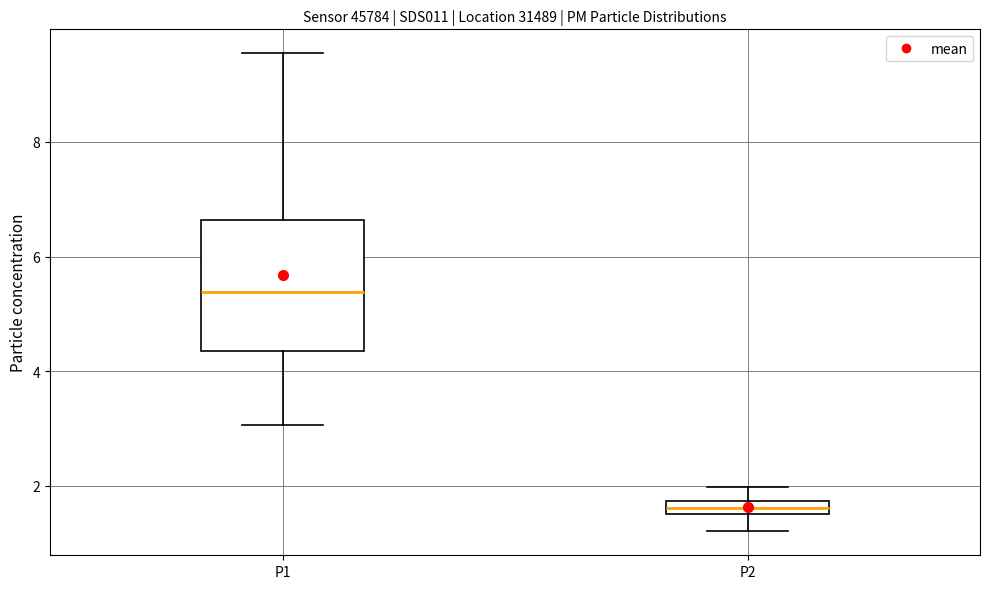

Where is the lower edge of the box for P2 on the y-axis? The values are not printed on the chart, so give them approximately, as read against the axis.

1.6